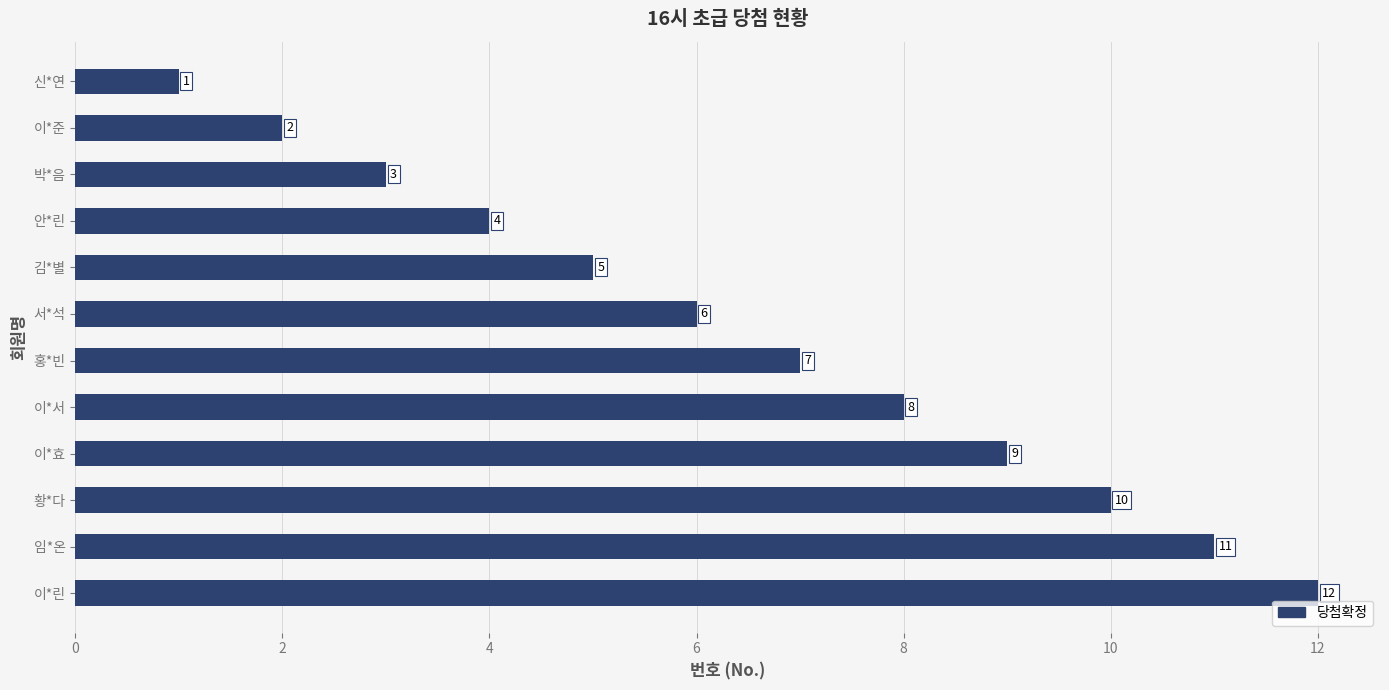

What is the difference between the maximum and minimum values?

11